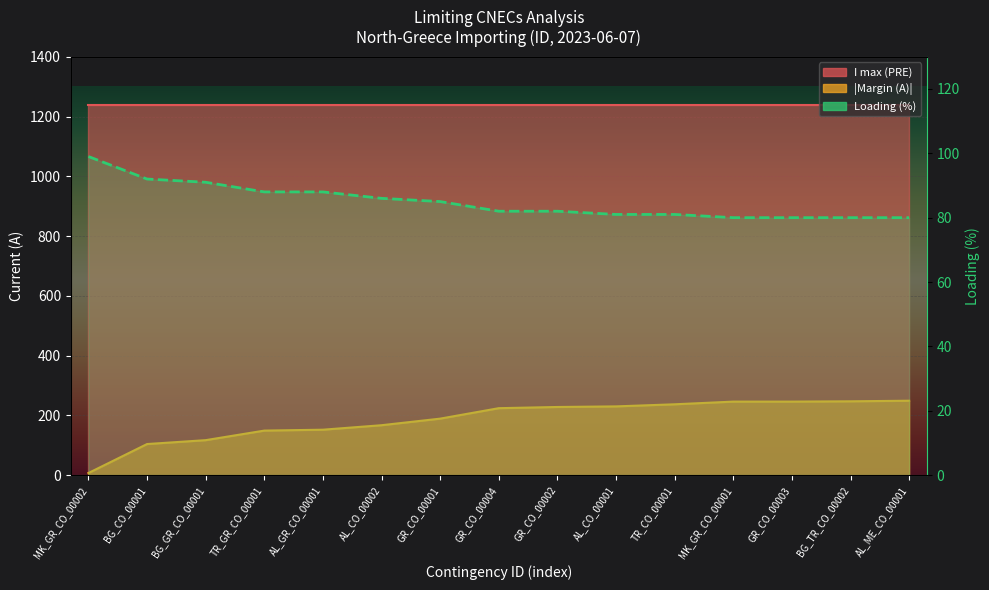

Reading left to right, list all the values displayed in this chart.

99	92	91	88	88	86	85	82	82	81	81	80	80	80	80